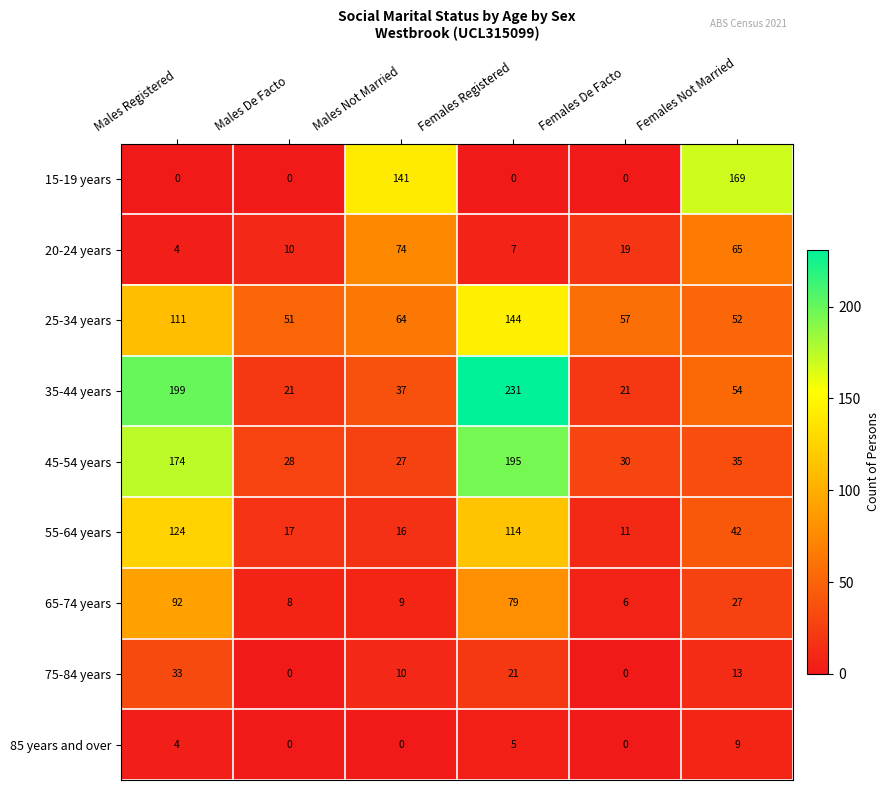

Is it true that 35-44 years equals 54 at Females Not Married?

True